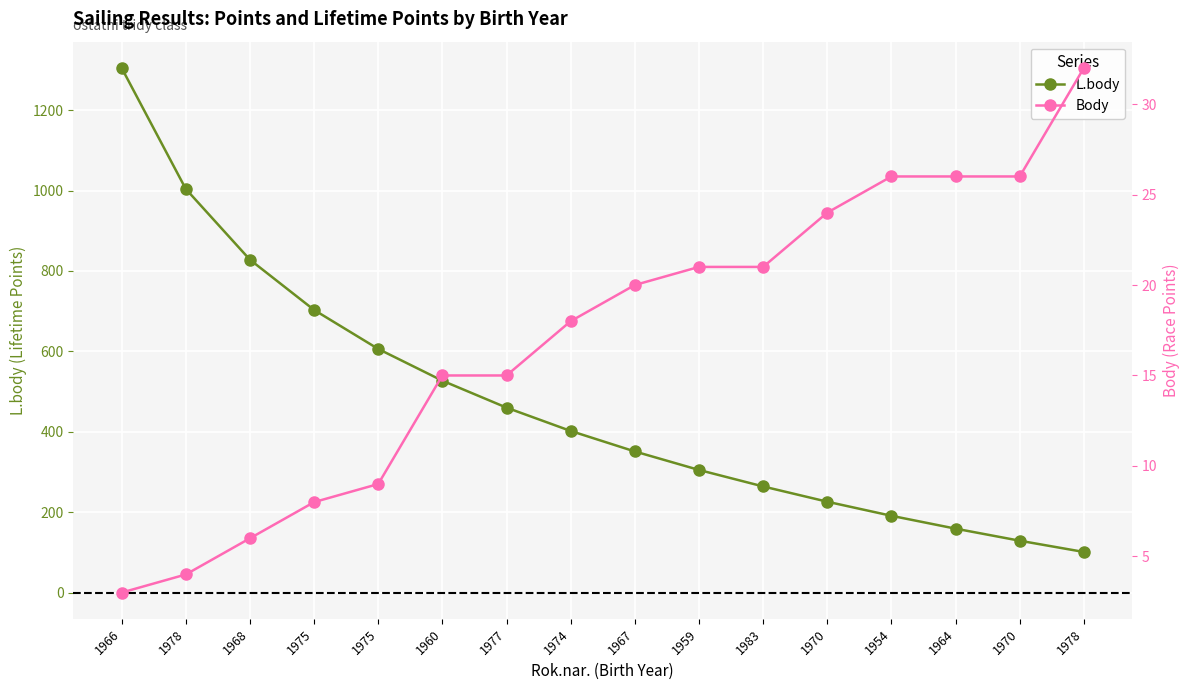

How many distinct data groups are displayed?

2